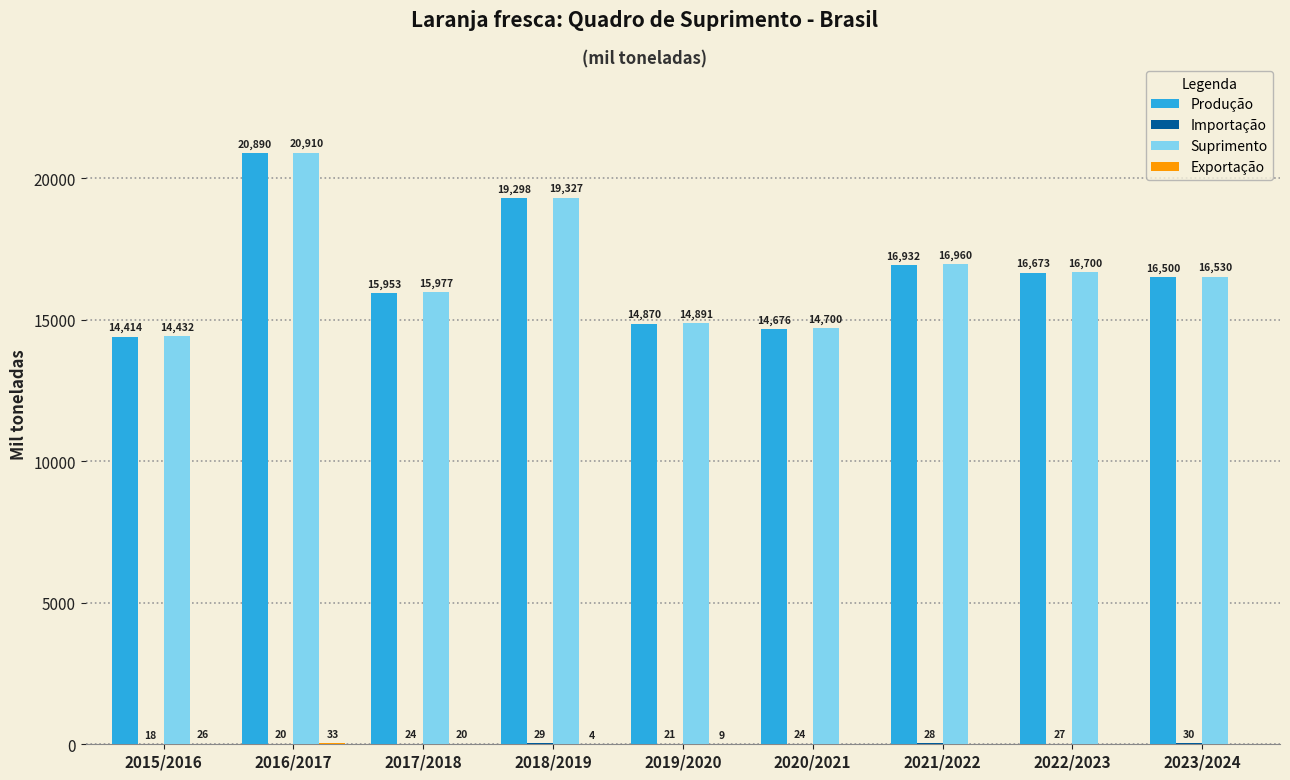

The value of Suprimento at 2015/2016 is 24090. True or false?

False